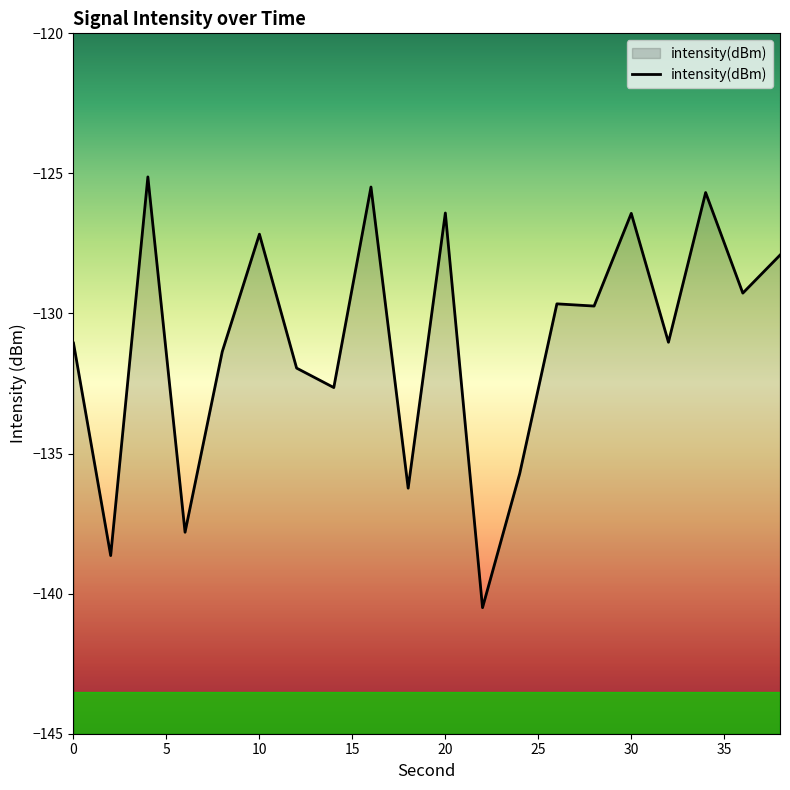

Does the chart display data point markers on the line(s)?

No